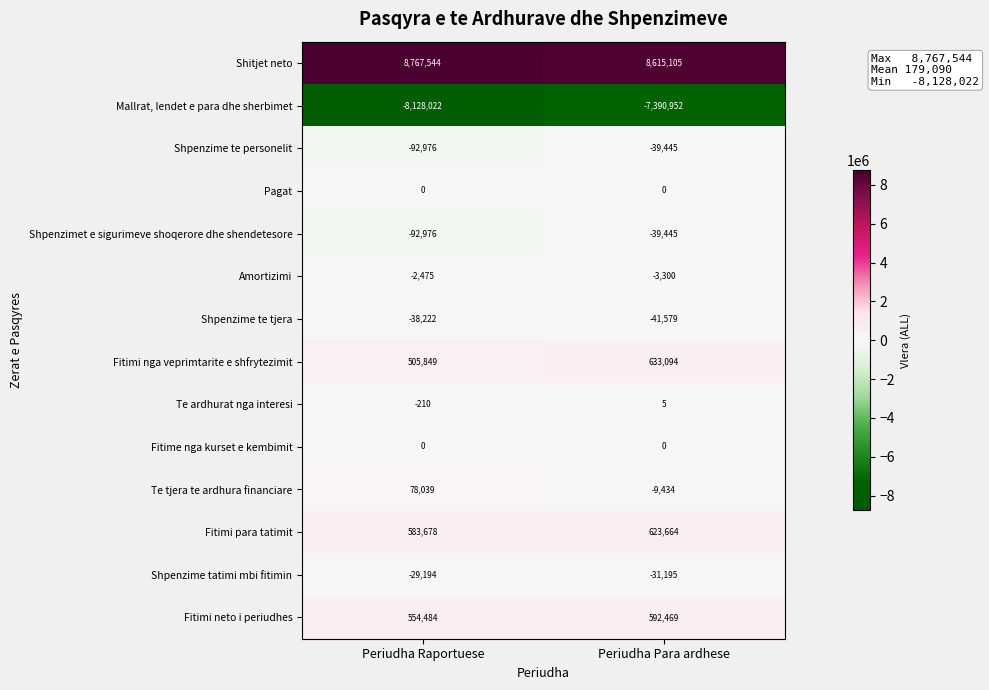

Count the number of data series in this chart.

14